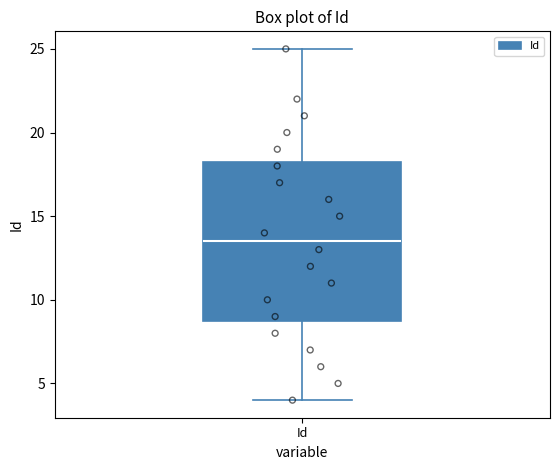

Read this box plot against the y-axis: the position of the median line, the range covered by the box, and the ends of both whiskers. The values are not printed on the chart, so give them approximately, as read against the axis.

median 13.5, box 9.0 to 18.5, whiskers 4.0 to 25.0